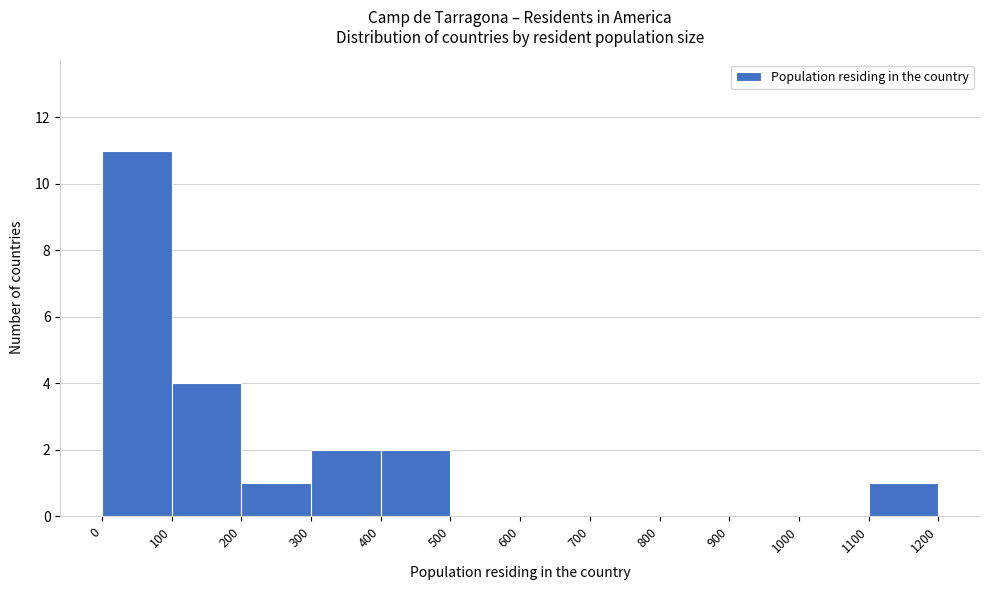

Over which range of the x-axis is the bar tallest?

0 to 100